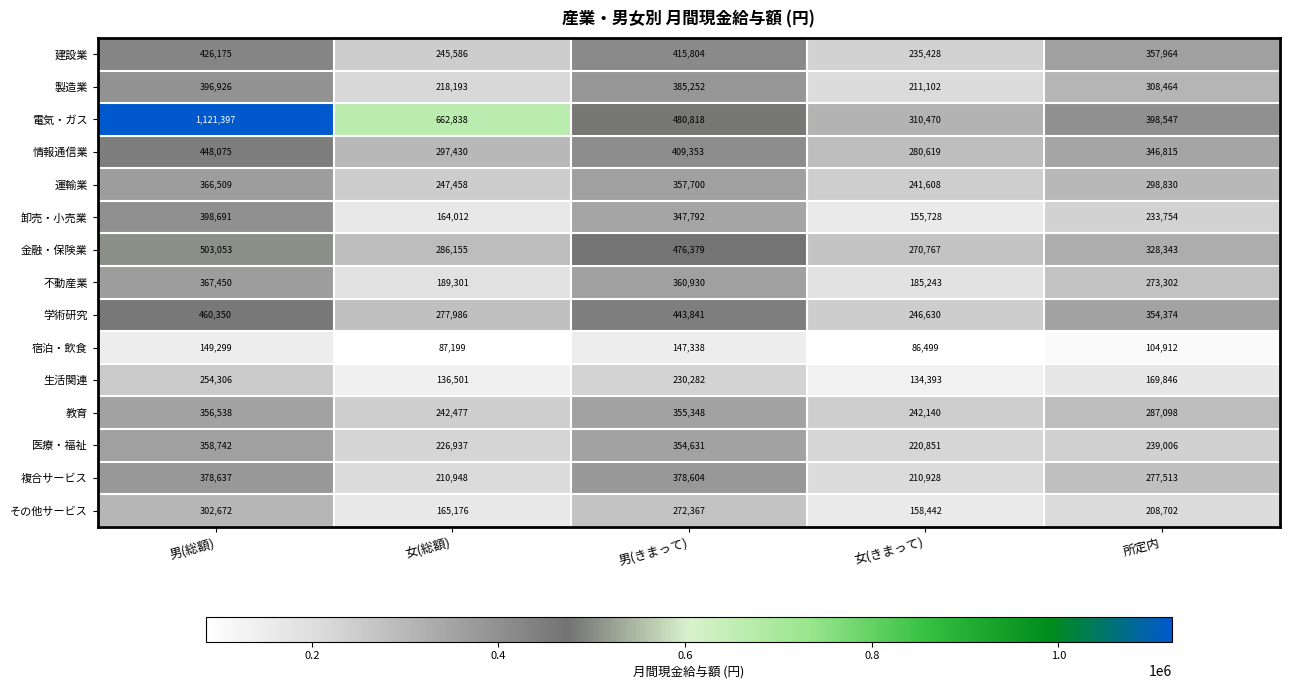

Is it true that 製造業 equals 87762 at 男(総額)?

False